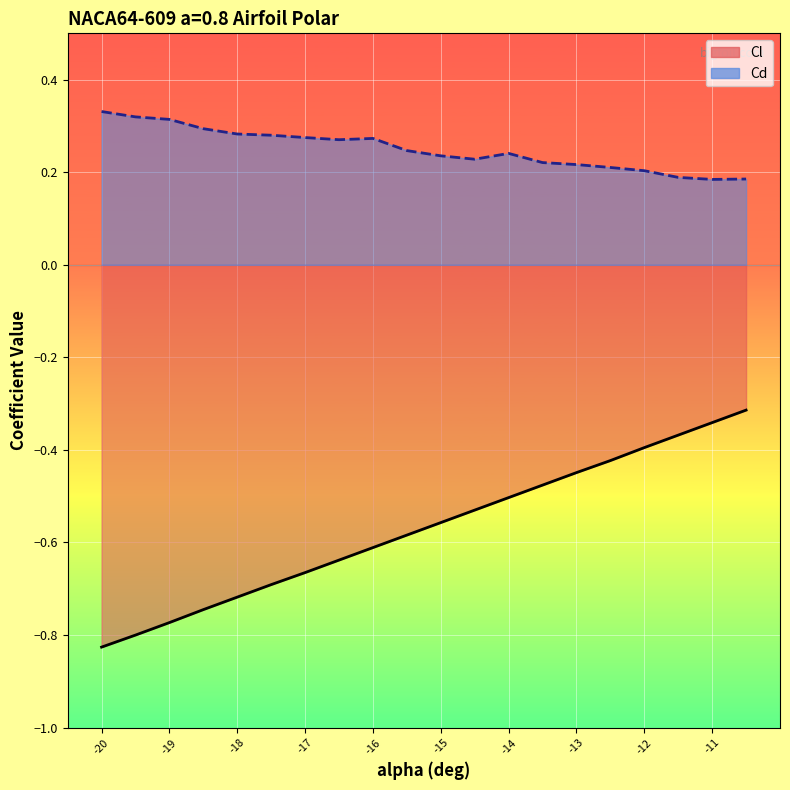

Which category has the highest value across all series?

-20